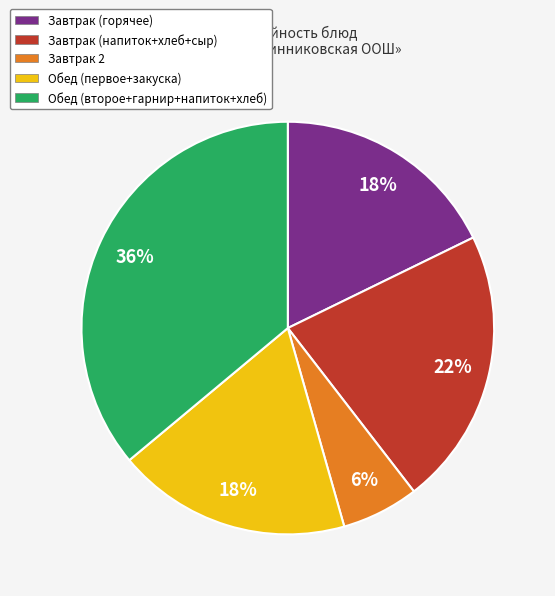

To the nearest percent, what is the combined percentage of Обед (первое+закуска) and Обед (второе+гарнир+напиток+хлеб)?

54%